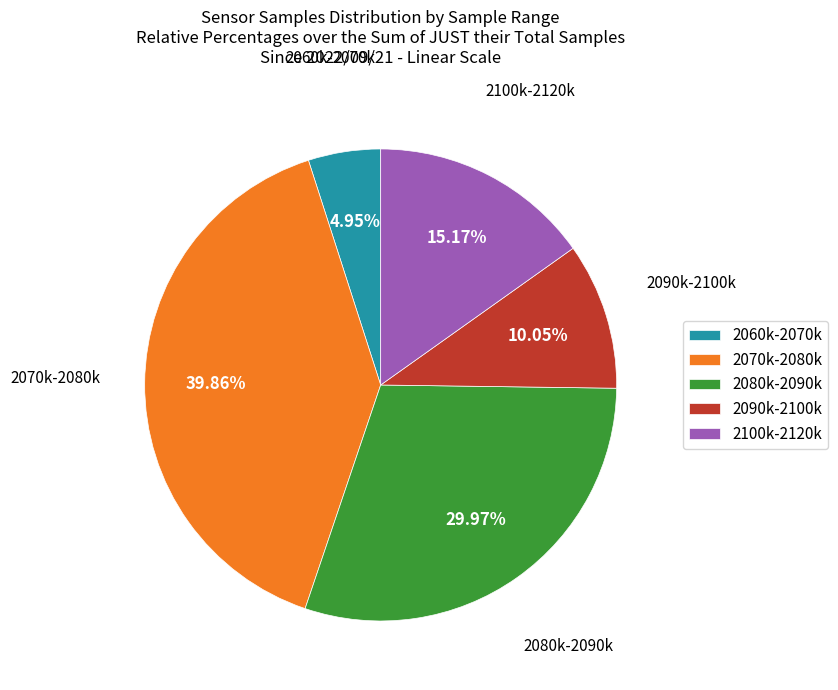

What is the smallest slice in the pie chart?

2060k-2070k